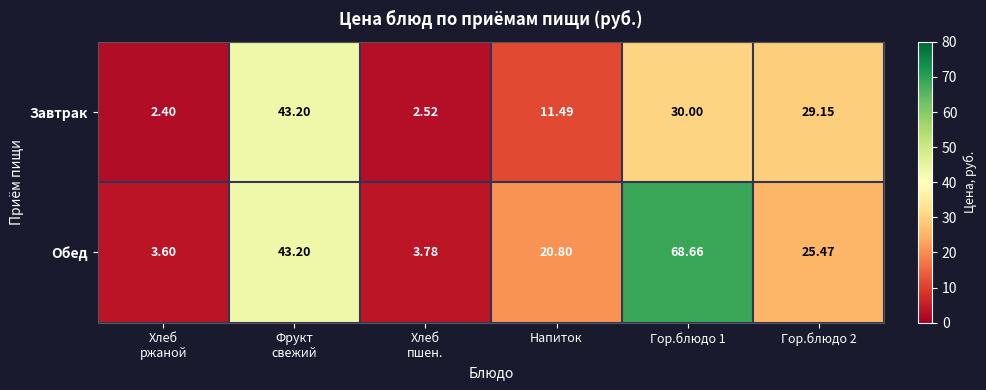

Which series has the largest total across all categories?

Обед